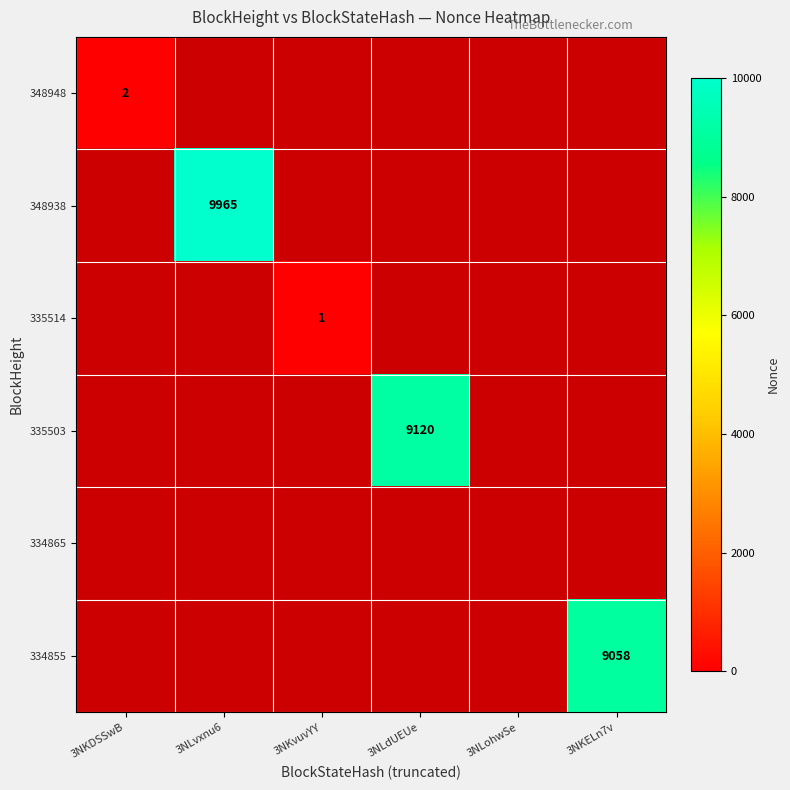

How many distinct data groups are displayed?

6